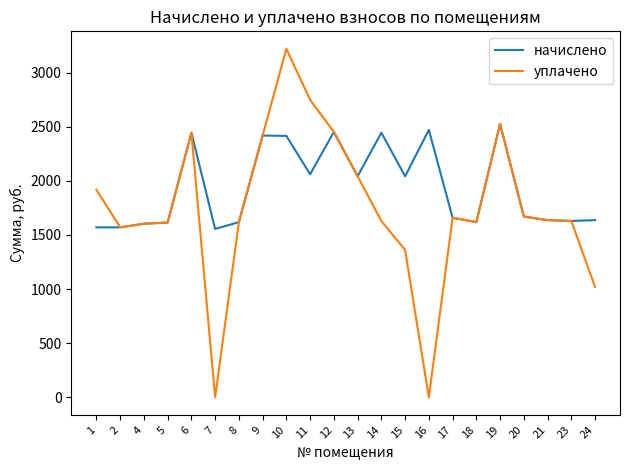

At which label does начислено reach its peak?

19